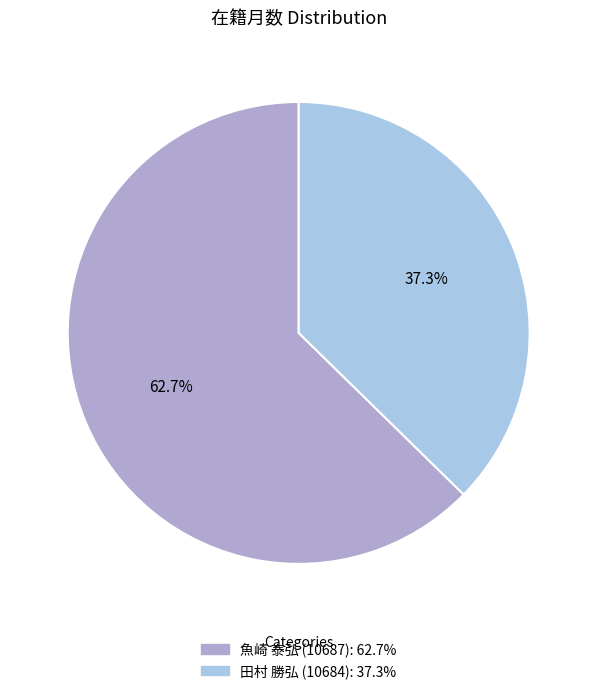

How much of the chart is everything except 田村 勝弘 (10684)?

62.7%